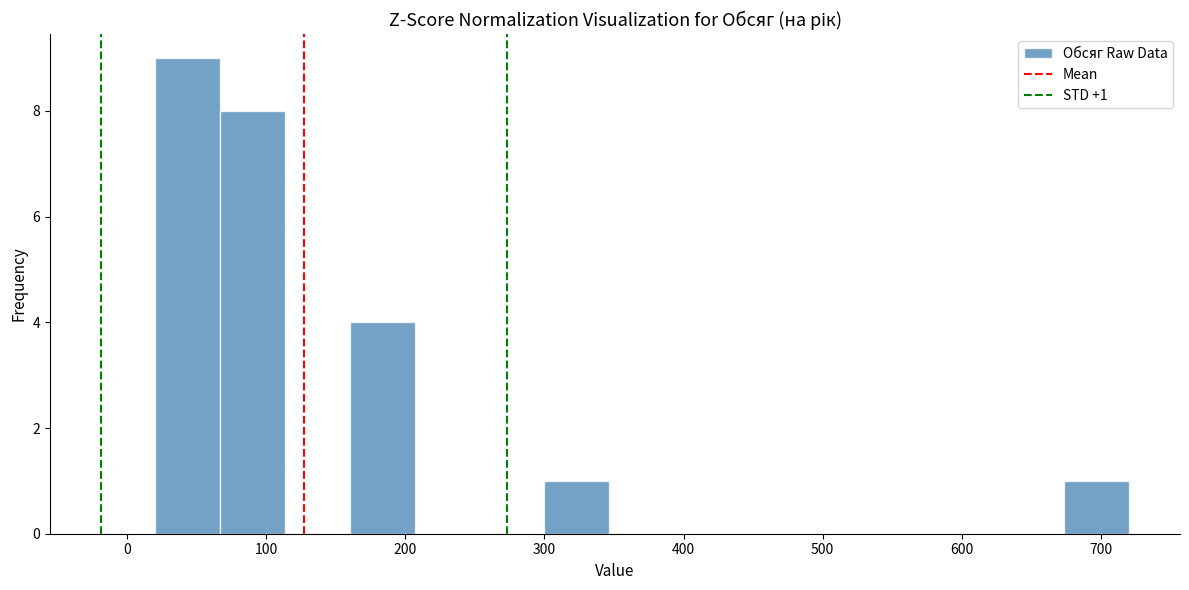

Over which range of the x-axis is the bar tallest?

20 to 70